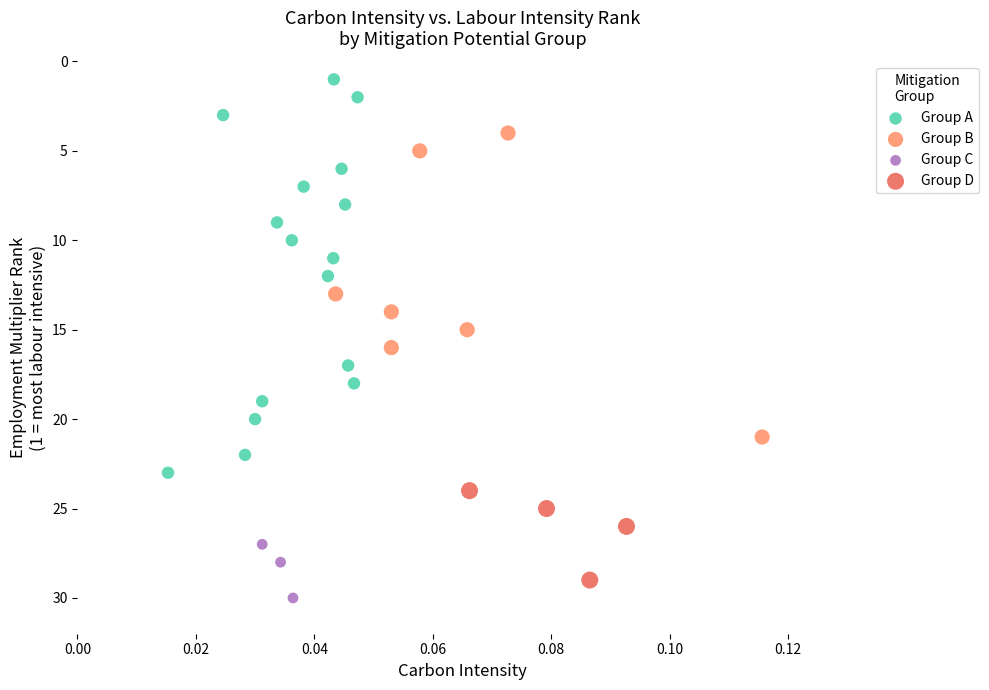

Which series has the widest spread of Y values?

Group A